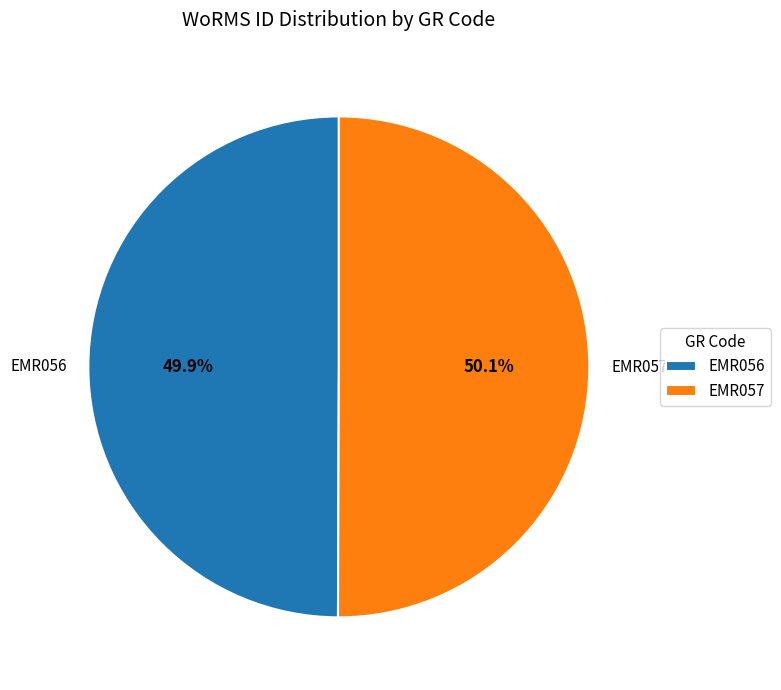

Combined, do EMR057 and EMR056 account for over 50%?

Yes